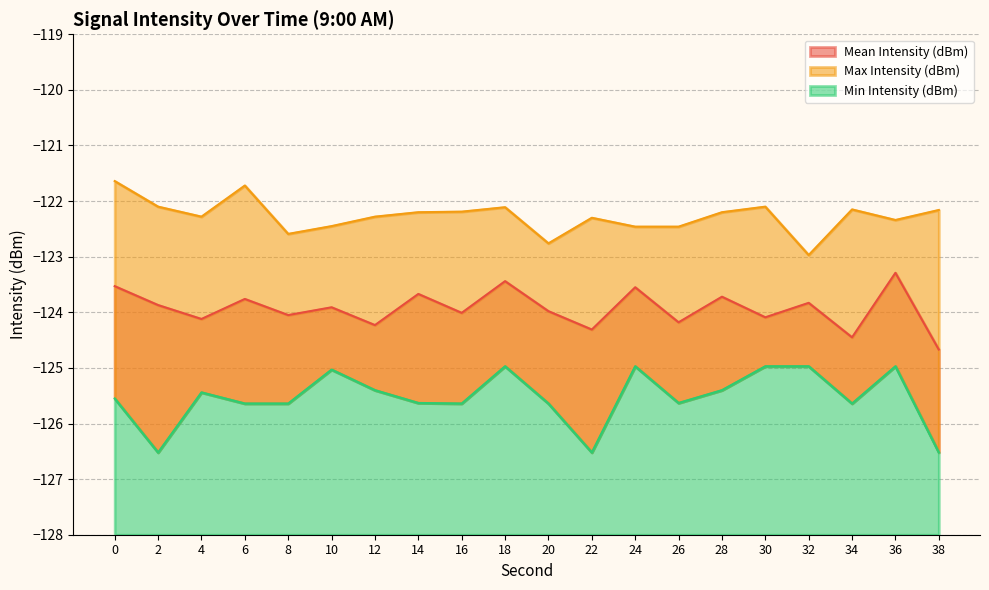

How many lines are shown in the chart?

3